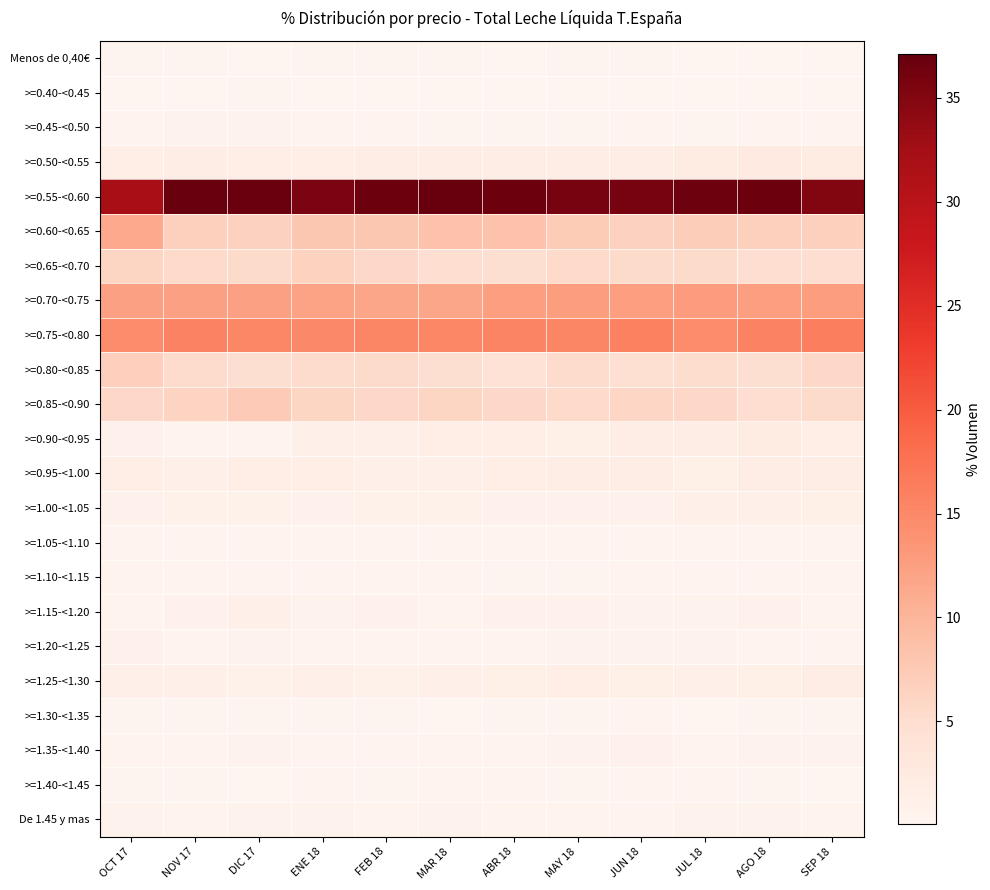

Which series changed the most between NOV 17 and MAY 18?

>=0.55-<0.60